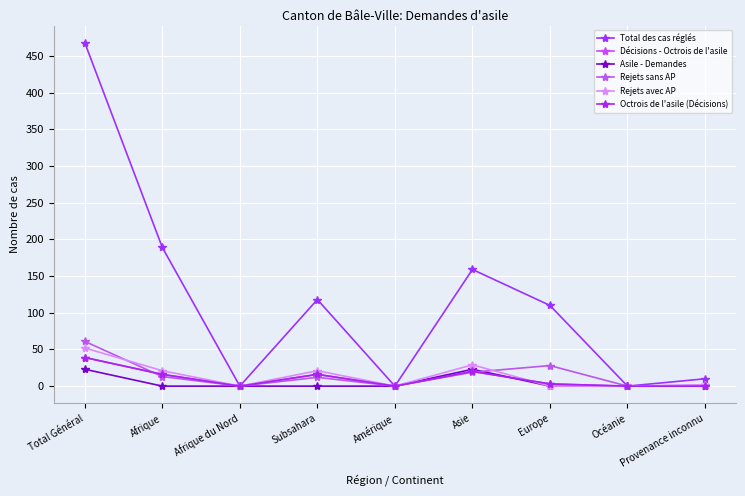

Does the chart have visible grid lines?

Yes